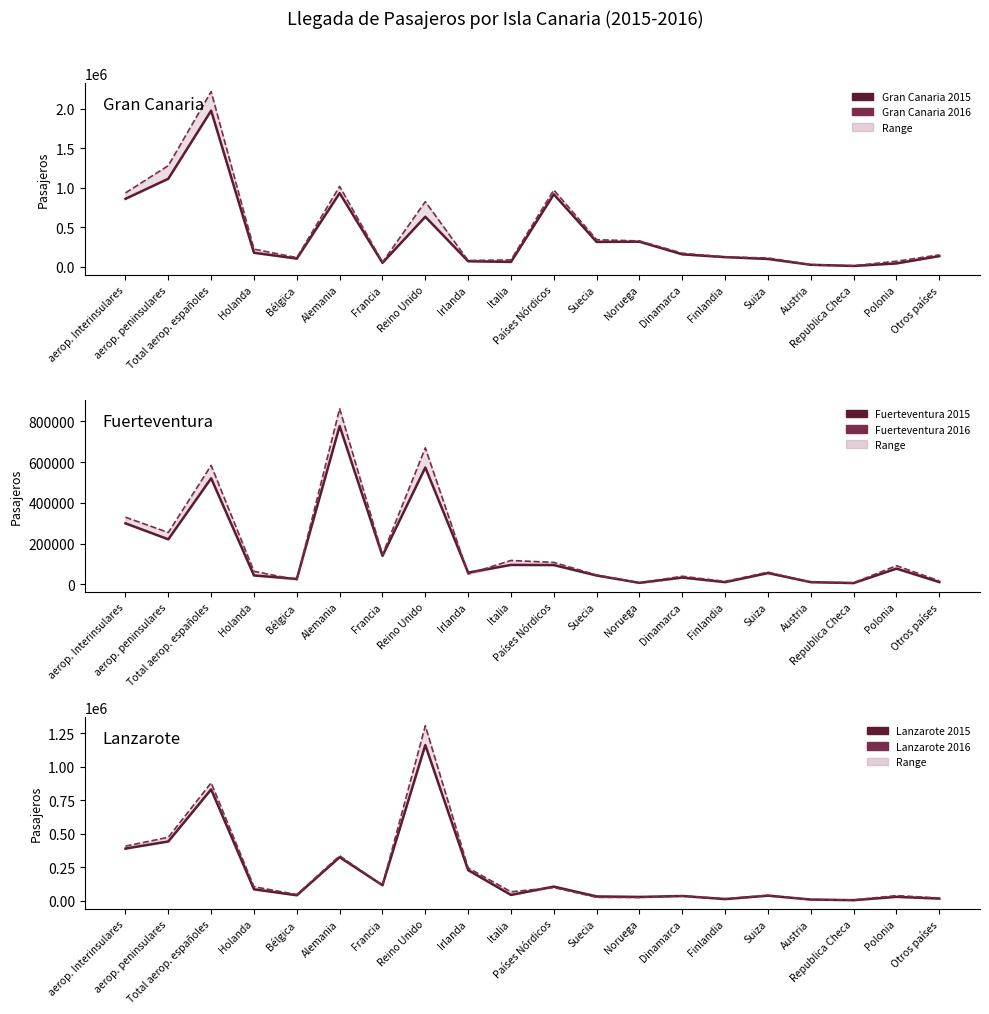

At which category does Gran Canaria 2016 reach its first local peak?

Total aerop. españoles